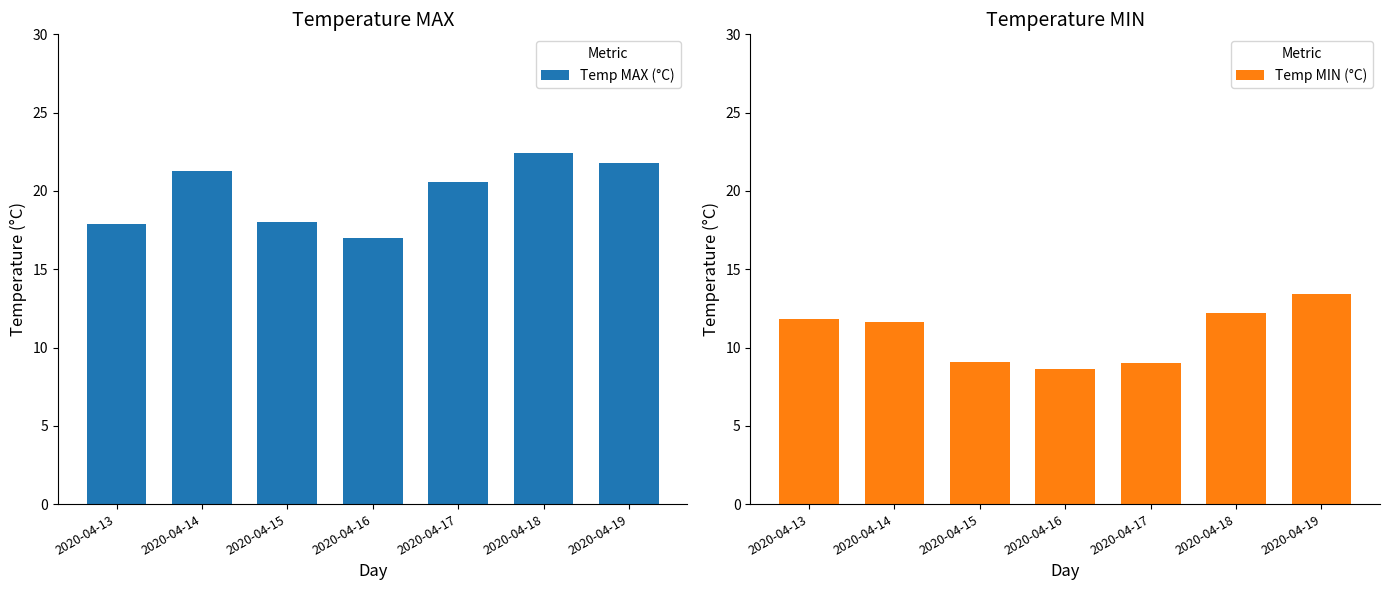

Which label corresponds to the largest value in the chart?

2020-04-18